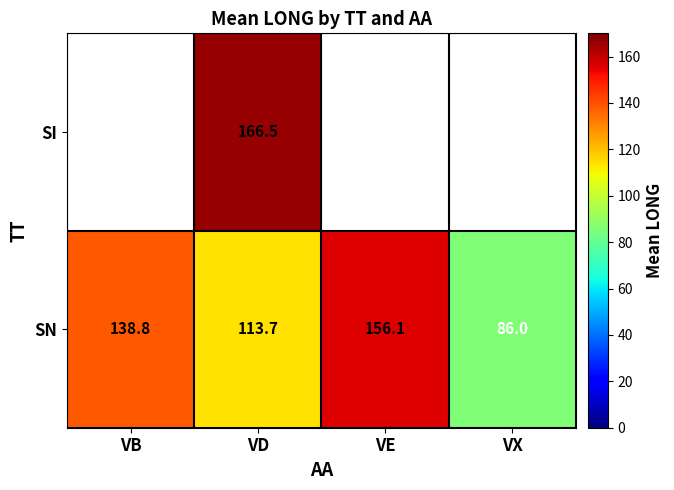

At which label does SN first exceed 138?

VB